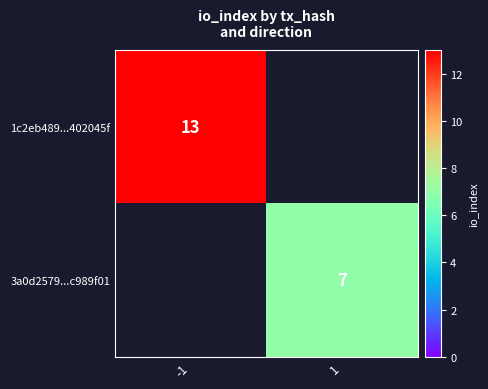

Is it true that 3a0d2579...c989f01 equals 7 at 1?

True